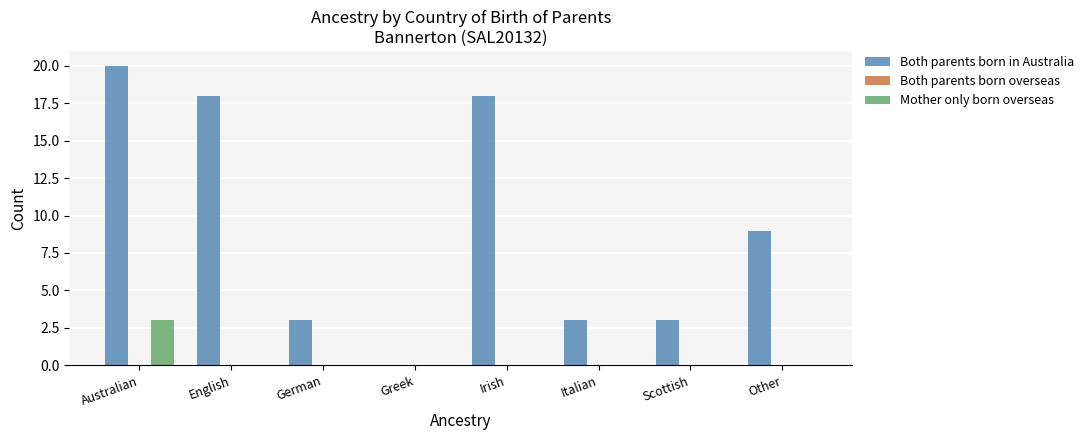

What is the total value across all series at Irish?

18